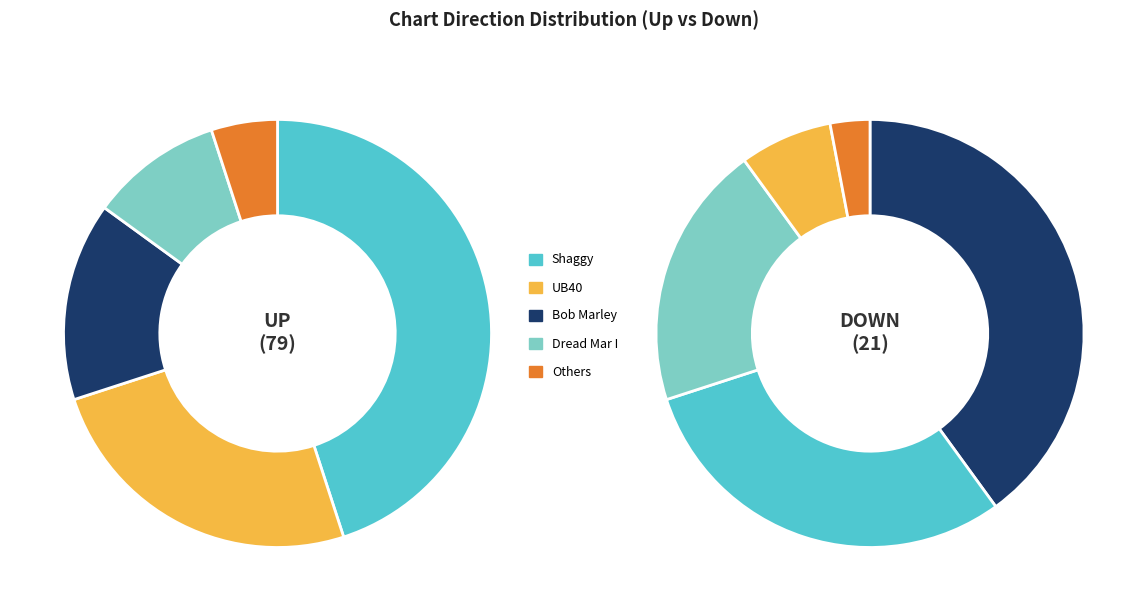

Is it true that down is 10% of the pie?

False